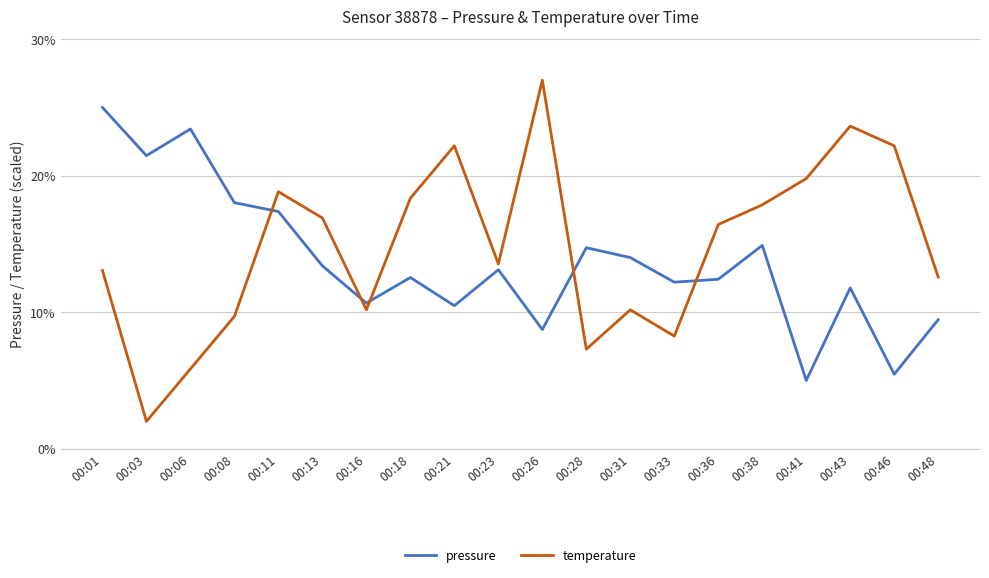

At how many categories does at least one series exceed 23?

4